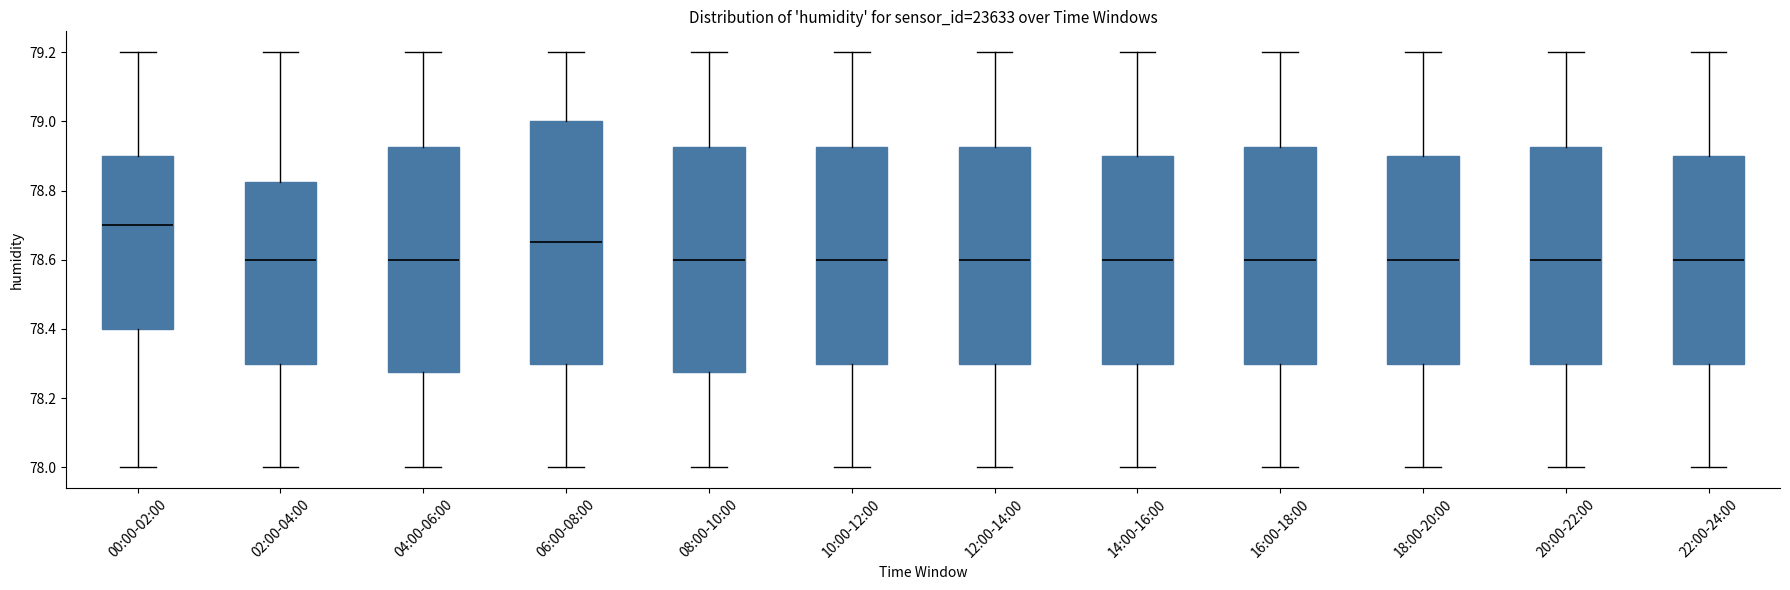

Which box has the highest median line?

00:00-02:00